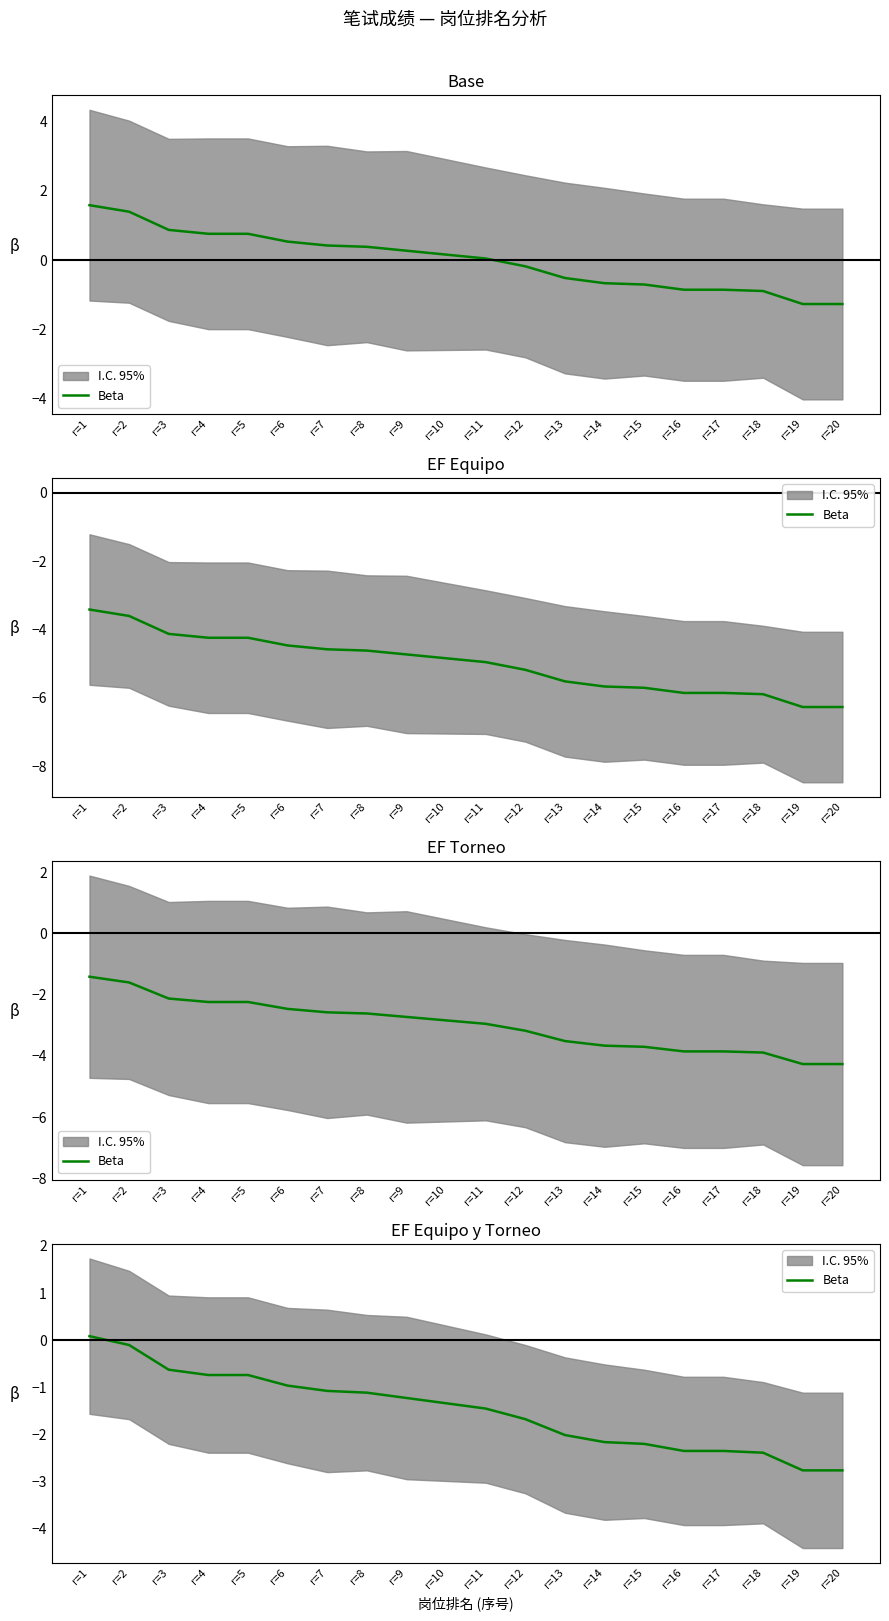

What is the value of the 4th point from the left?

-0.7